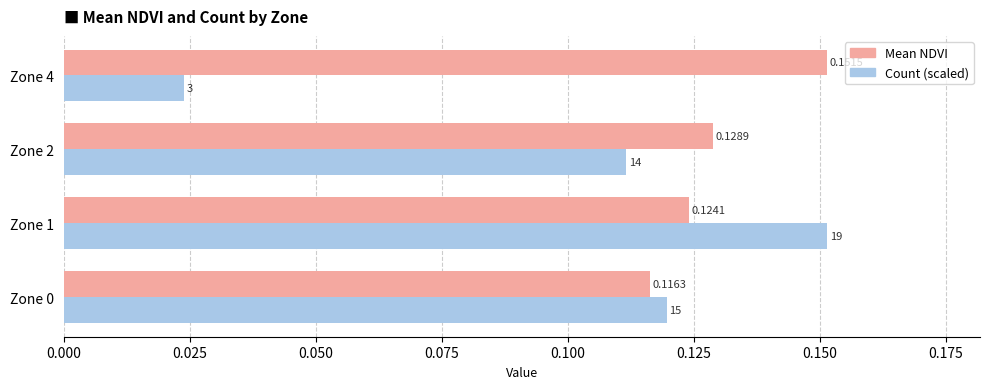

Count the number of categories in the chart.

4